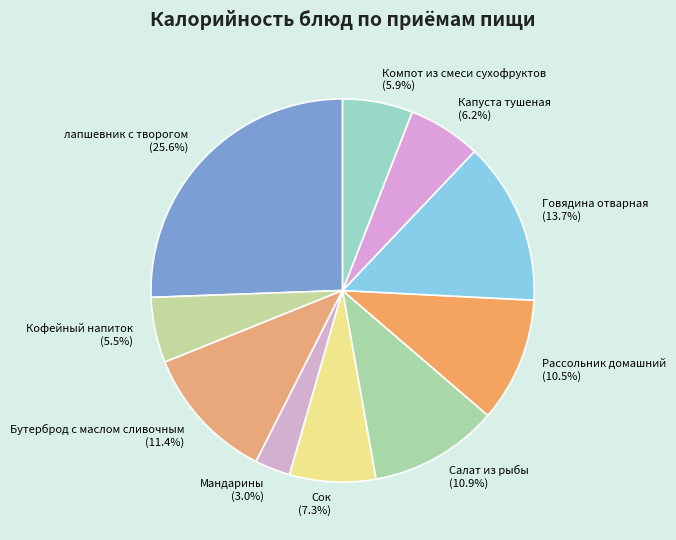

Do Рассольник домашний and Мандарины together represent more than half of the pie?

No